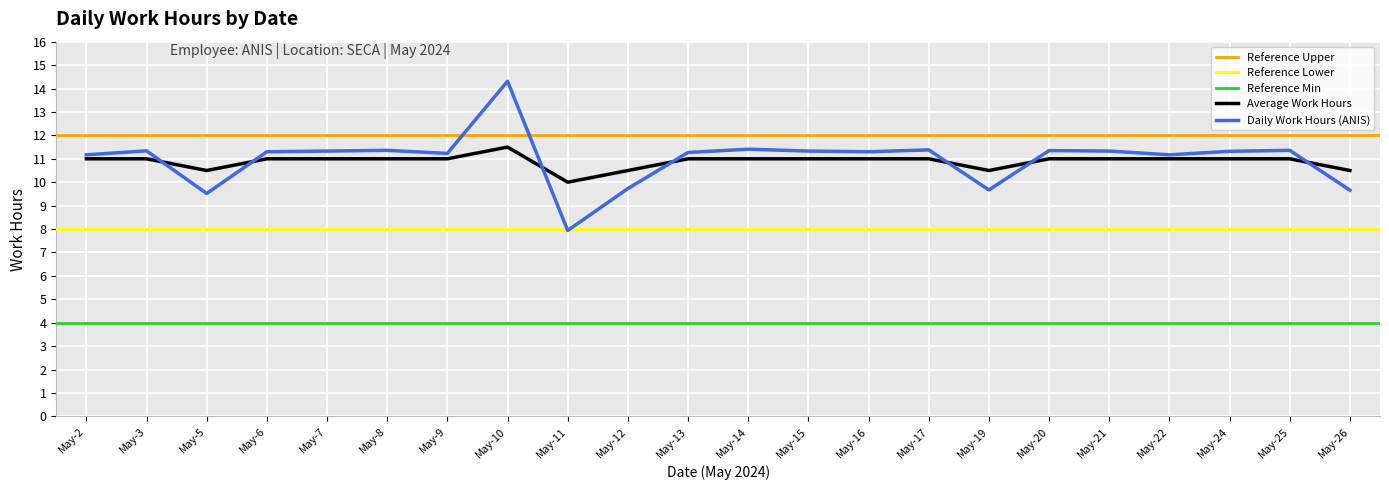

True or false: Average Work Hours has a value of 7.0 at 3.

False